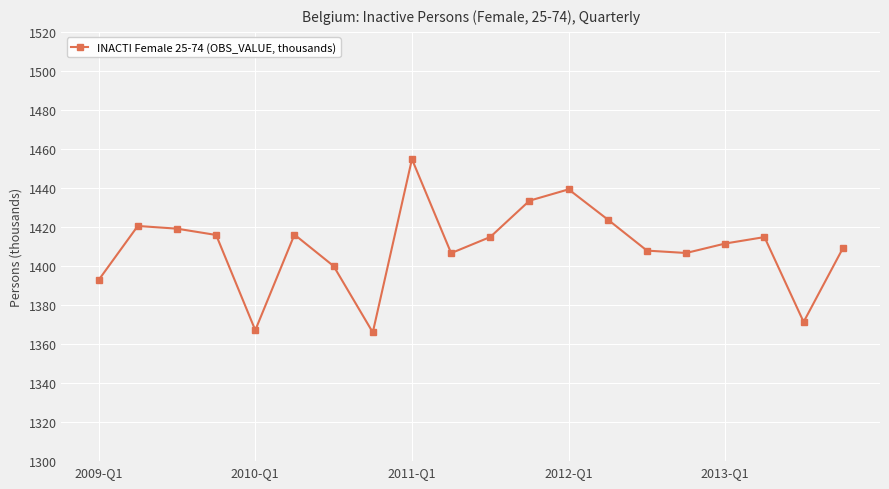

What is the smallest value displayed?

1366.0